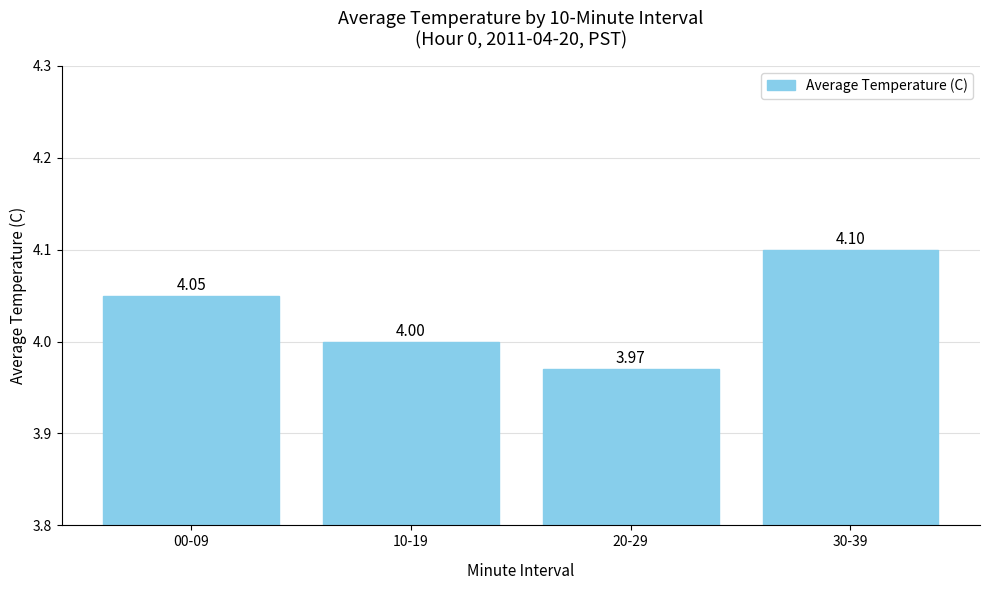

Approximately how many times larger is the value at 20-29 compared to 30-39?

1.0